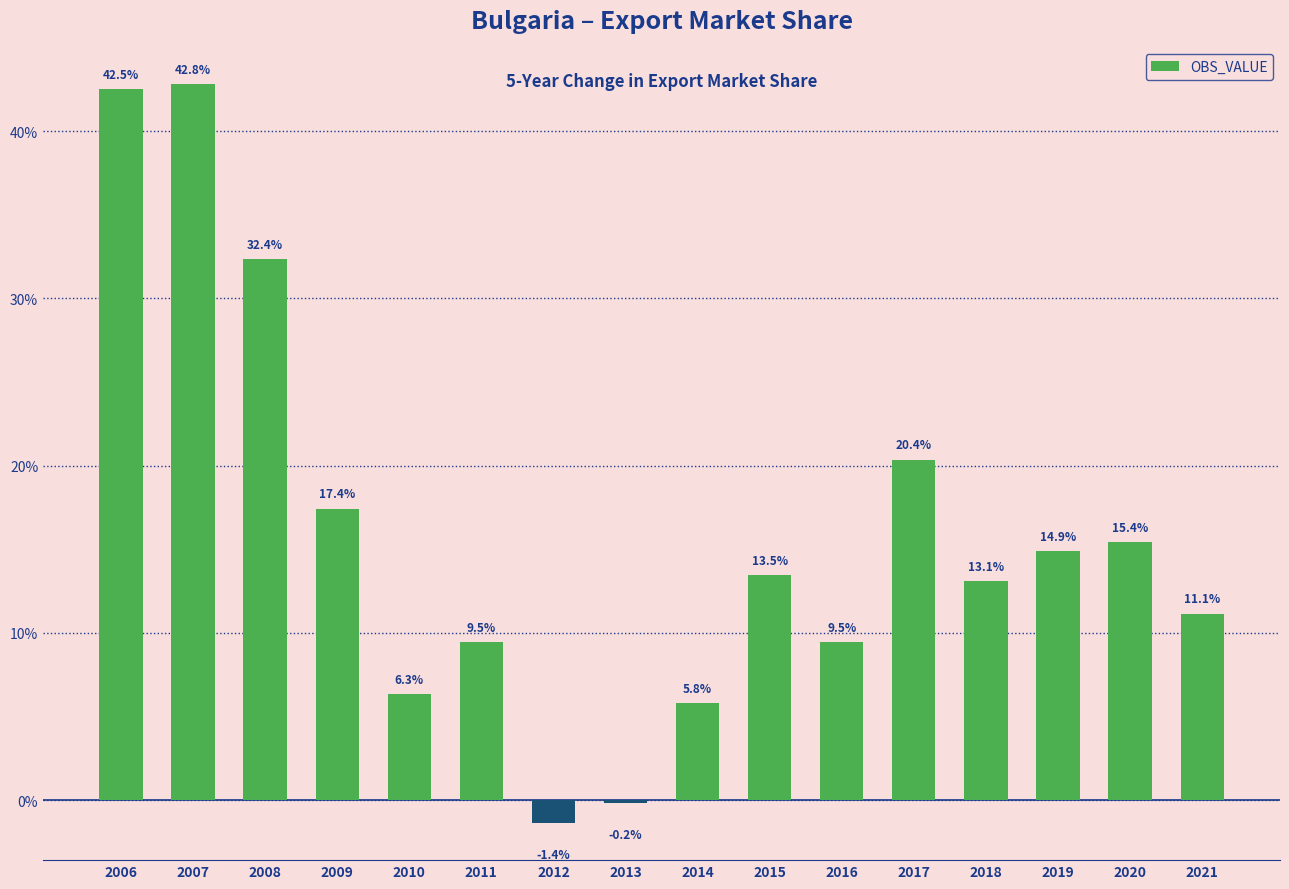

How many bars are there in total?

16